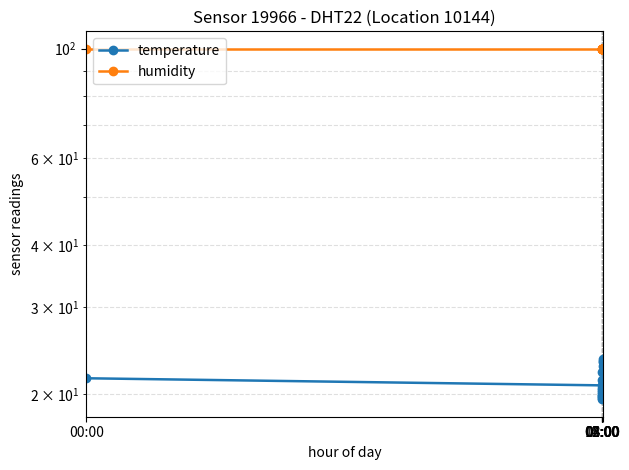

Which series has the largest total across all categories?

humidity